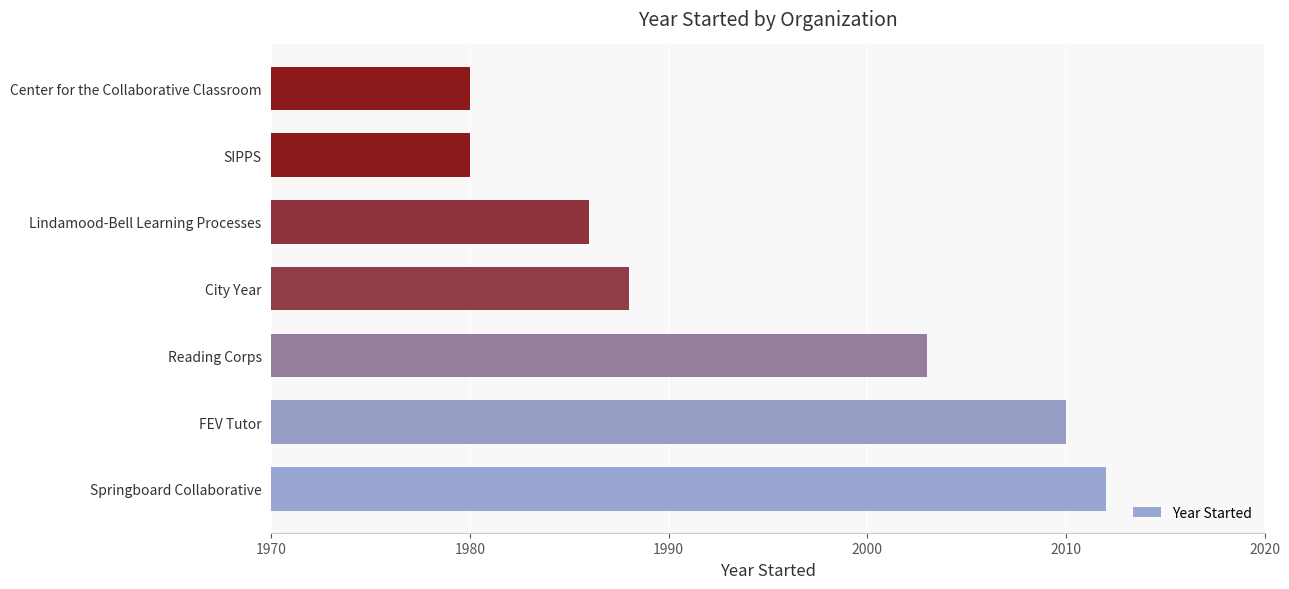

Is it true that the value at Lindamood-Bell Learning Processes is 3033?

False